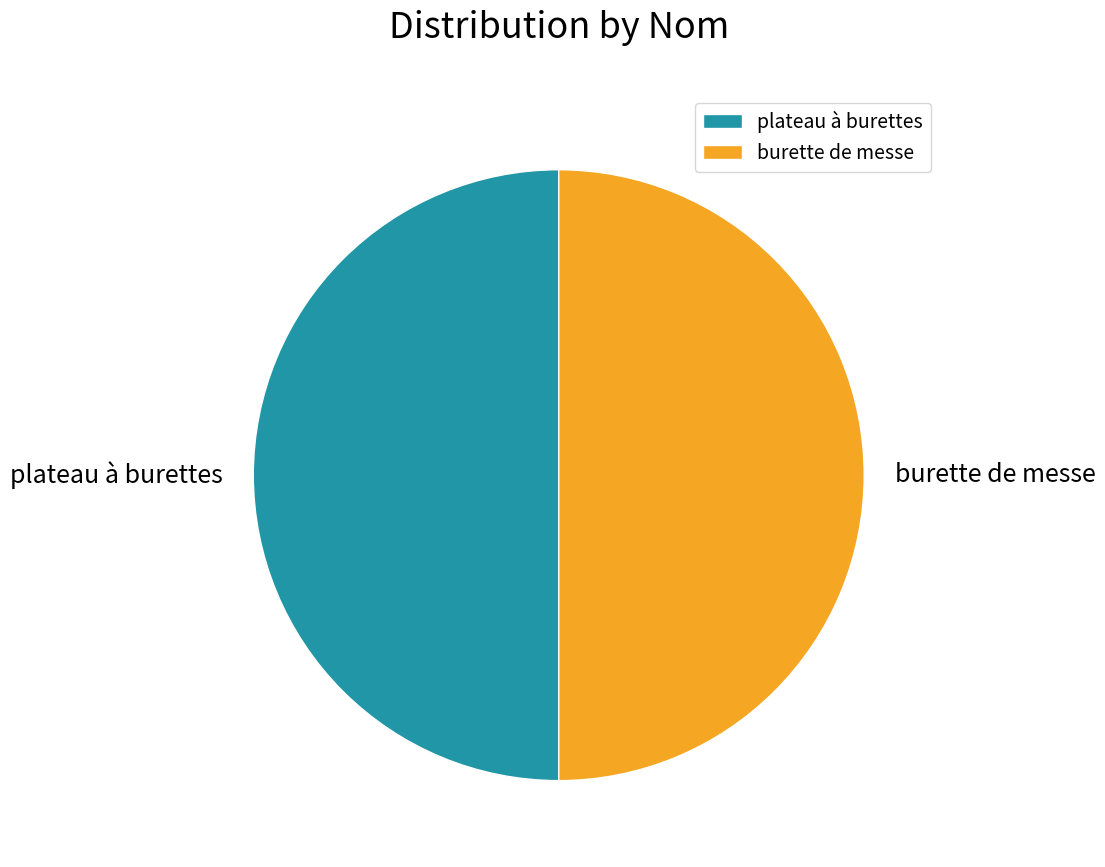

Approximately how many times larger is the value at plateau à burettes compared to burette de messe?

1.0